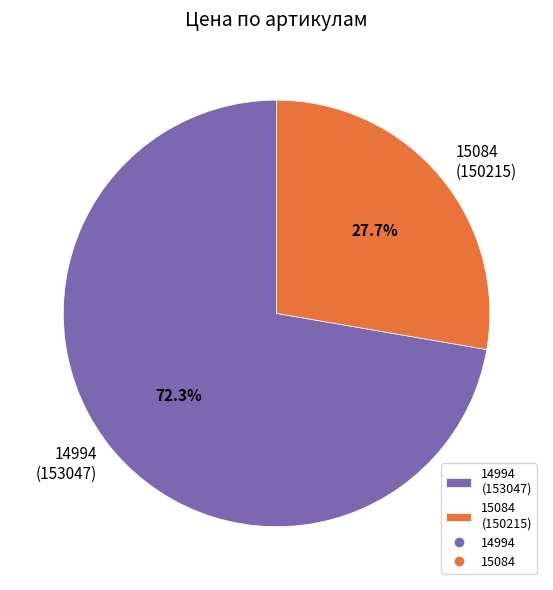

What percentage is the 15084 slice, to the nearest percent?

28%